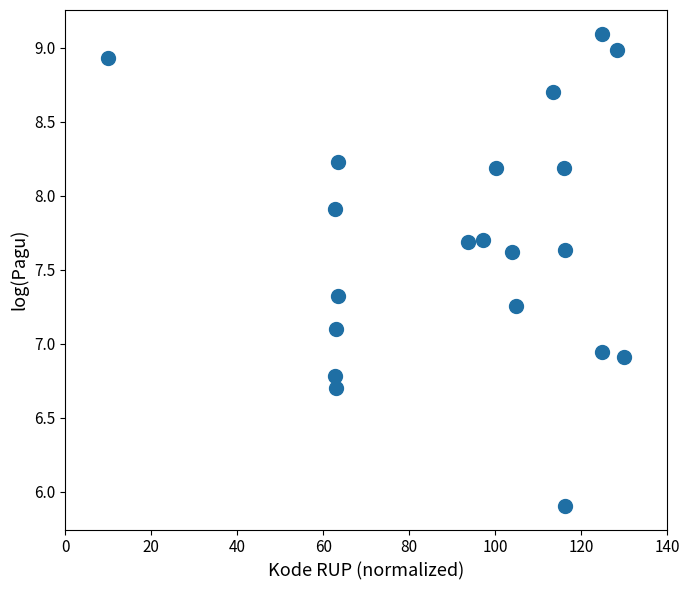

What is the range of Y values (max minus min)?

3.2